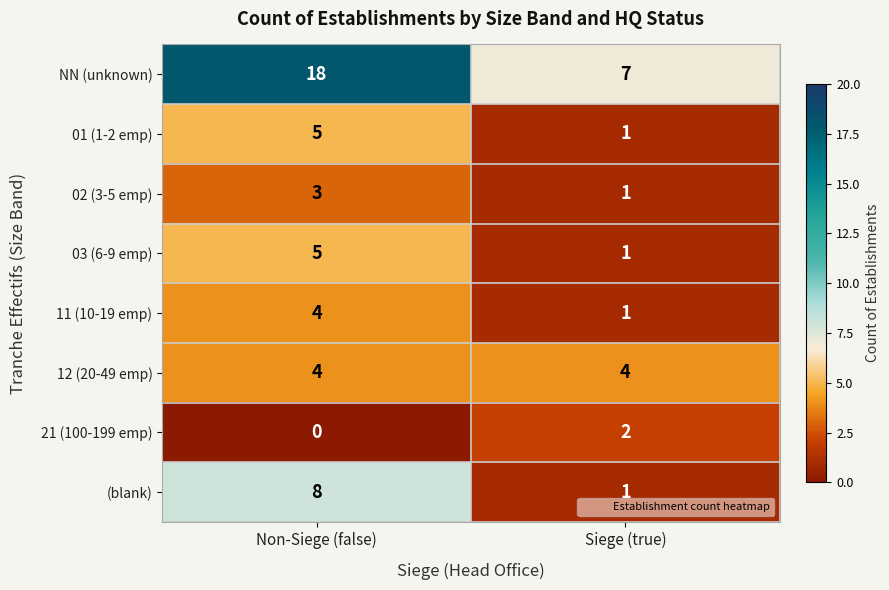

How many categories are shown in the chart?

2